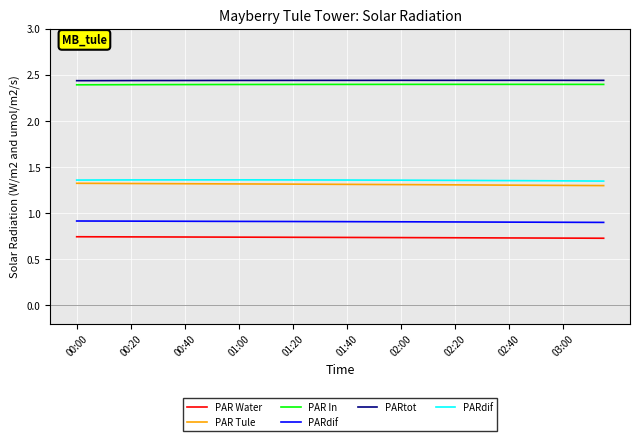

What is the sum of the PARdif values at 39 and 21?

2.7